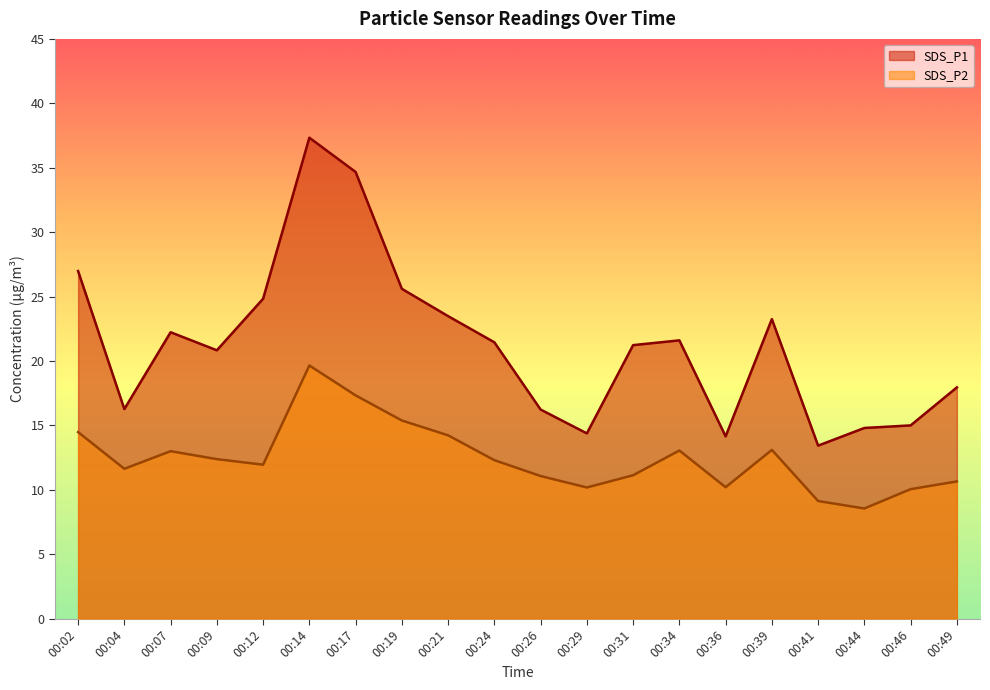

Reading left to right, what are all the values shown in this chart?

SDS_P1: 00:02=27.0	00:04=16.3	00:07=22.2	00:09=20.8	00:12=24.8	00:14=37.3	00:17=34.7	00:19=25.6	00:21=23.5	00:24=21.4	00:26=16.2	00:29=14.4	00:31=21.2	00:34=21.6	00:36=14.2	00:39=23.2	00:41=13.4	00:44=14.8	00:46=15.0	00:49=17.9
SDS_P2: 00:02=14.5	00:04=11.6	00:07=13.0	00:09=12.4	00:12=11.9	00:14=19.6	00:17=17.3	00:19=15.4	00:21=14.2	00:24=12.3	00:26=11.1	00:29=10.2	00:31=11.1	00:34=13.1	00:36=10.2	00:39=13.1	00:41=9.1	00:44=8.6	00:46=10.1	00:49=10.7